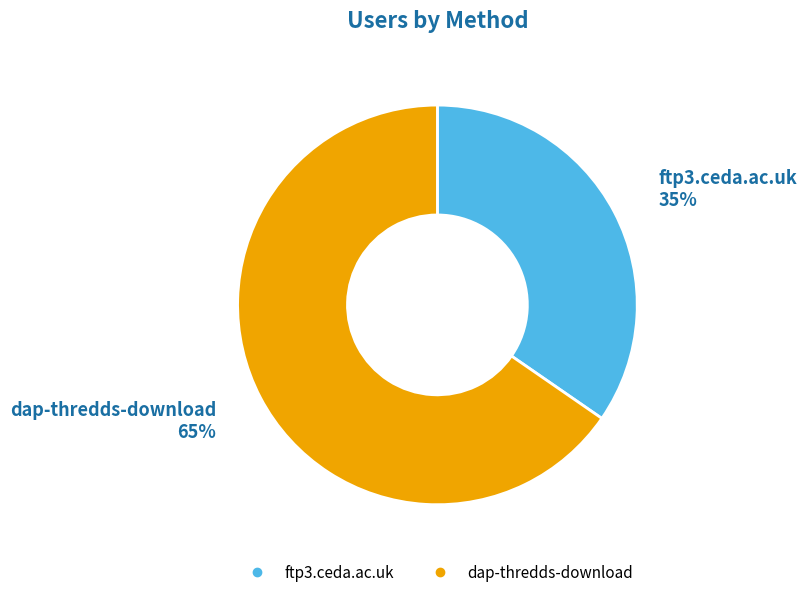

What is the smallest slice in the pie chart?

ftp3.ceda.ac.uk